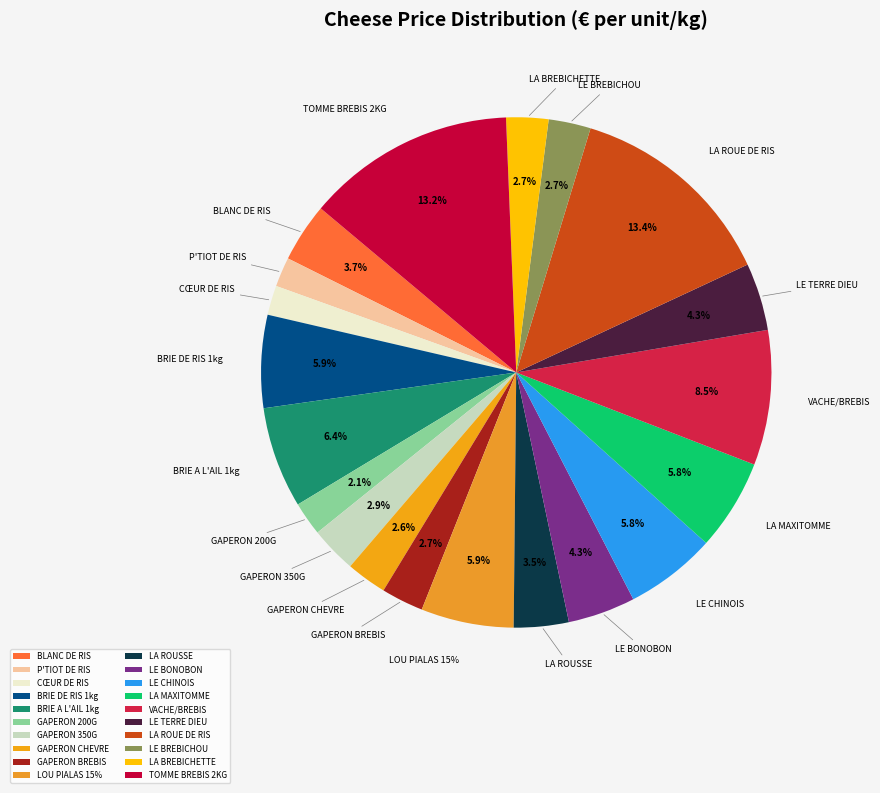

To the nearest percent, what is the average slice percentage?

5%